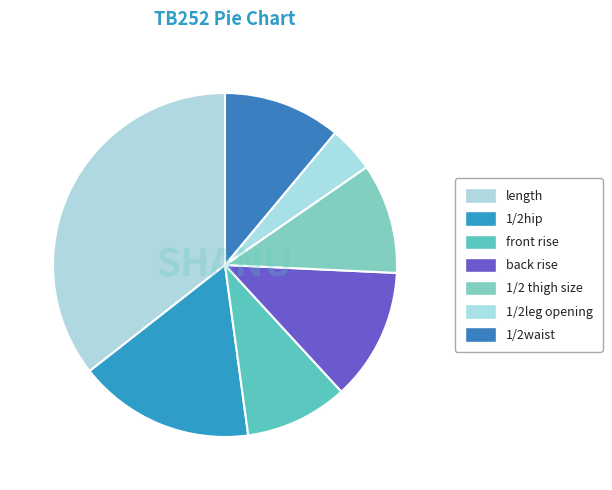

Combined, what portion of the pie is 1/2 thigh size and 1/2hip?

26.9%